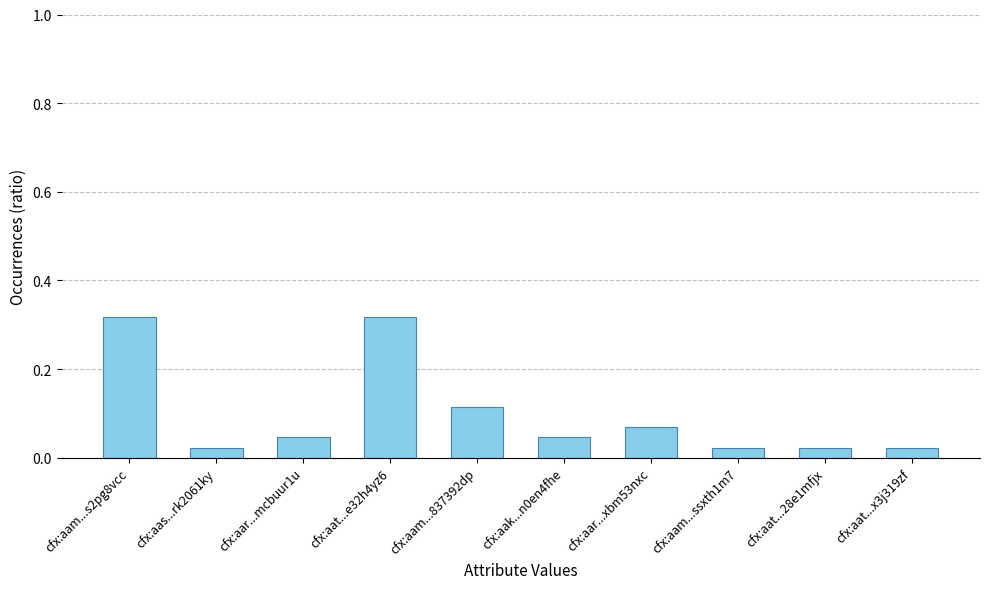

What is the label of the 9th bar from the left?

cfx:aat...28e1mfjx